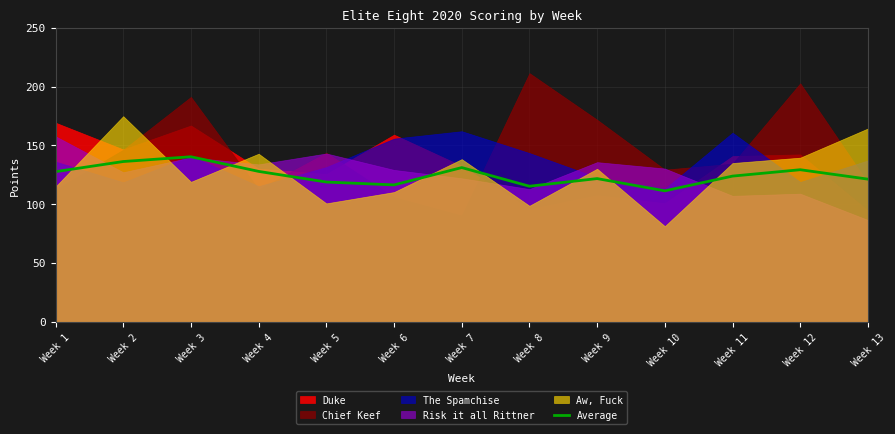

List the labels in order of value, largest first.

Week 3, Week 2, Week 7, Week 12, Week 4, Week 1, Week 11, Week 9, Week 13, Week 5, Week 6, Week 8, Week 10